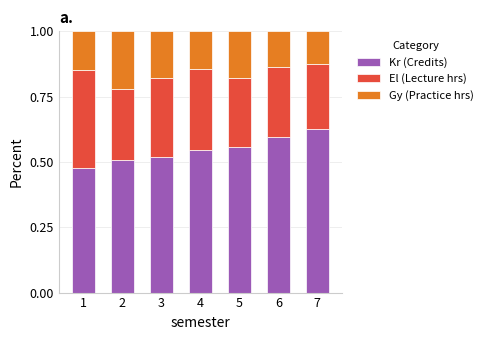

The value of Kr (Credits) at 7 is 0.6. True or false?

True